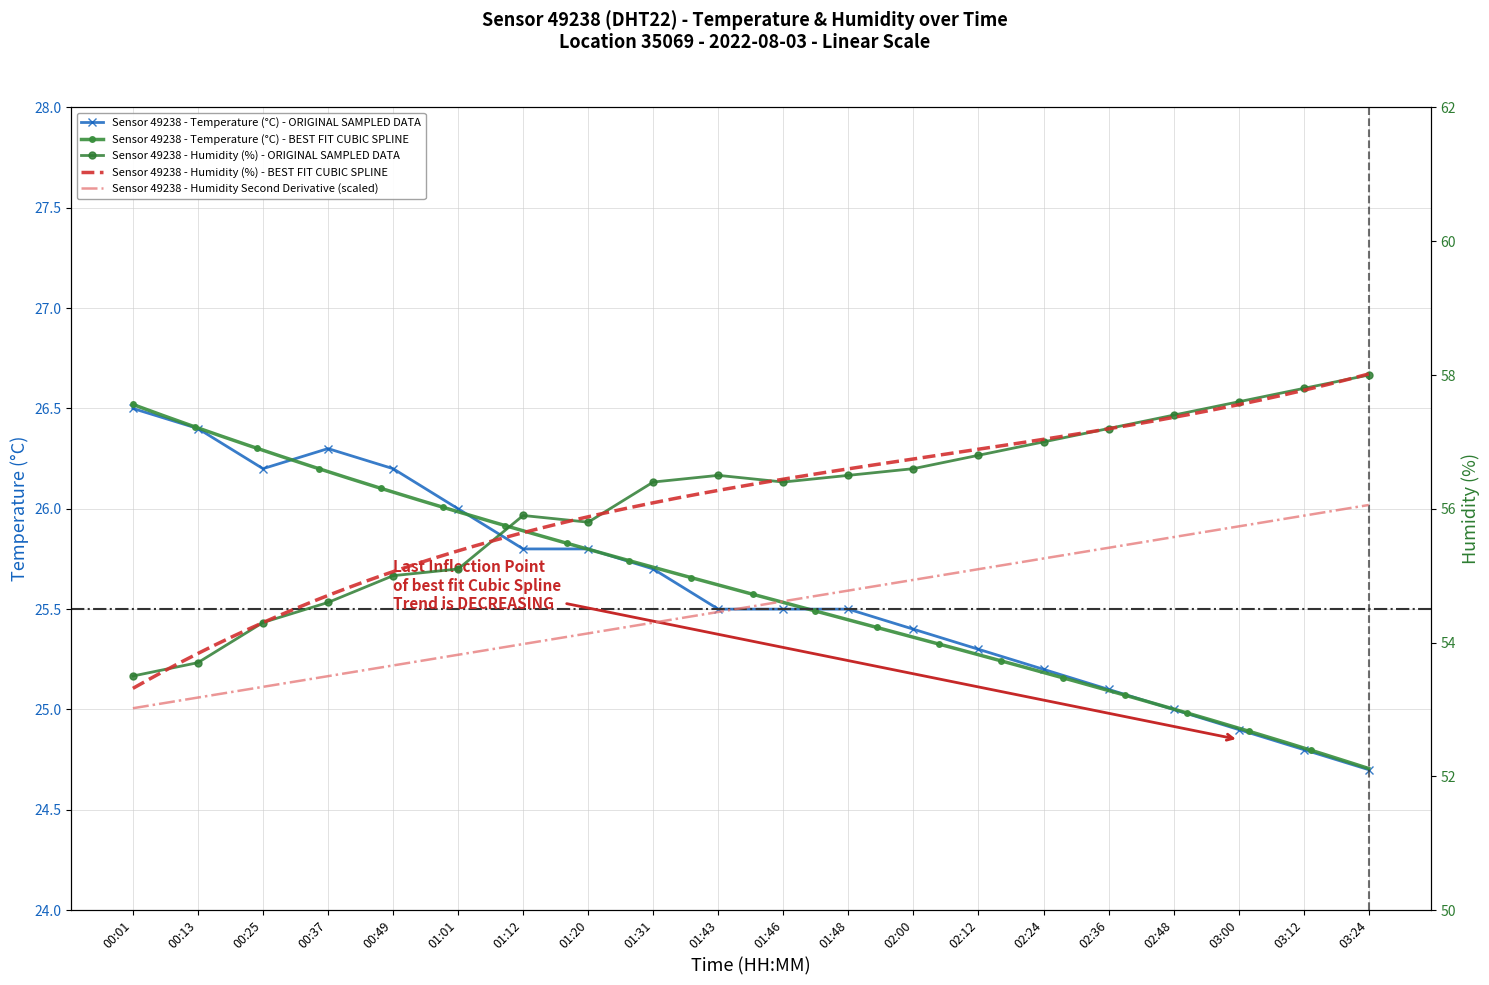

Reading right to left, what are all the values shown in this chart?

temperature: 24.7	24.8	24.9	25.0	25.1	25.2	25.3	25.4	25.5	25.5	25.5	25.7	25.8	25.8	26.0	26.2	26.3	26.2	26.4	26.5
humidity: 58.0	57.8	57.6	57.4	57.2	57.0	56.8	56.6	56.5	56.4	56.5	56.4	55.8	55.9	55.1	55.0	54.6	54.3	53.7	53.5